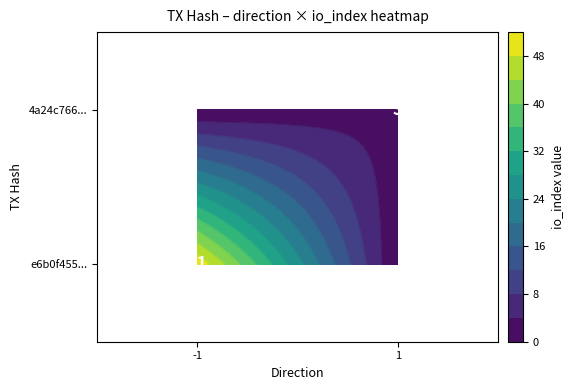

Reading left to right, transcribe all the data shown in this chart.

e6b0f455caeed8dc51c3965157c1bc9a7e8da95: direction=-1	io_index=51
4a24c766c47f877a383d9a2011bc6bebf4d40d9: direction=1	io_index=3